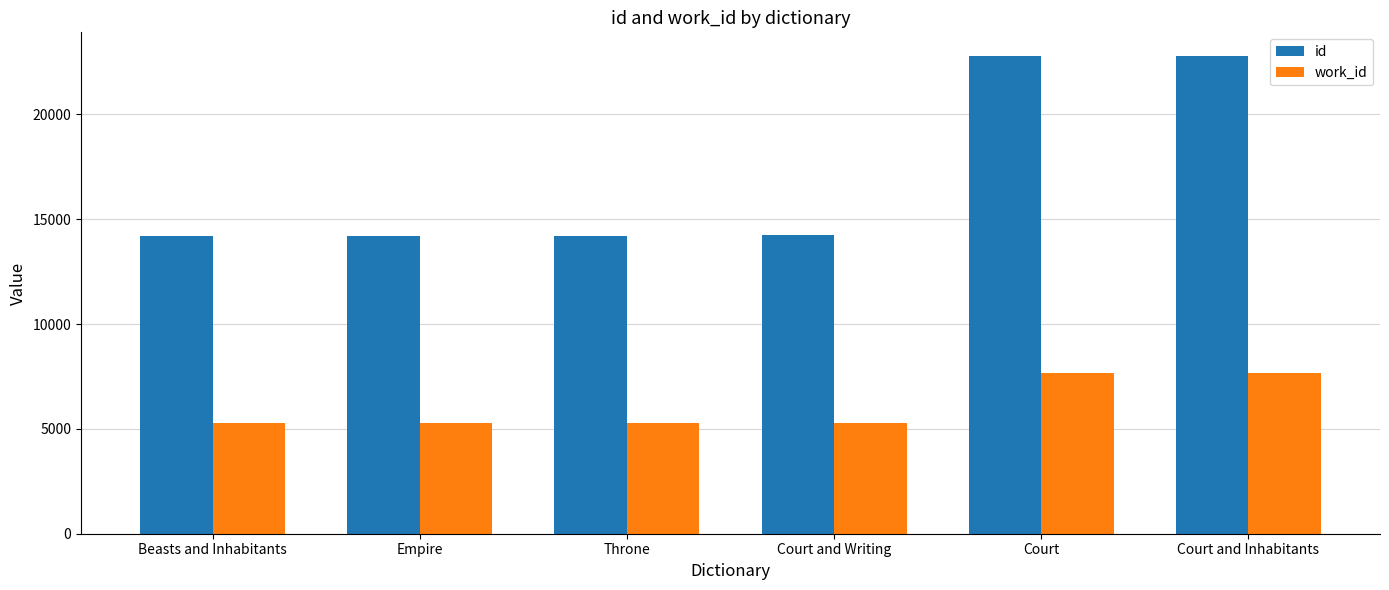

Which series has the largest range (max minus min)?

id